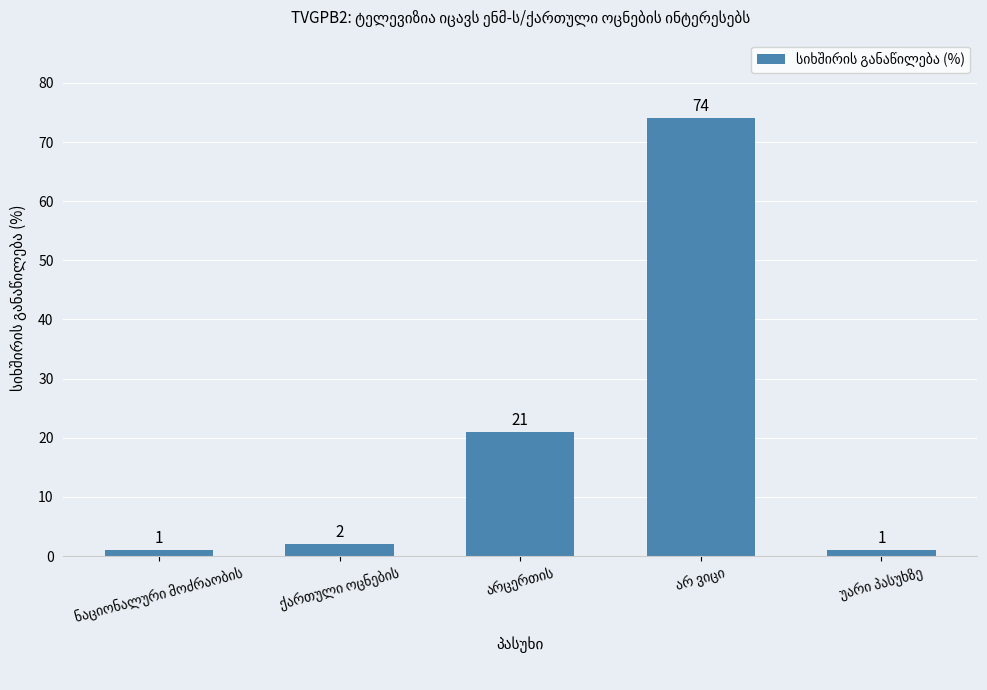

What is the maximum value shown in the chart?

74